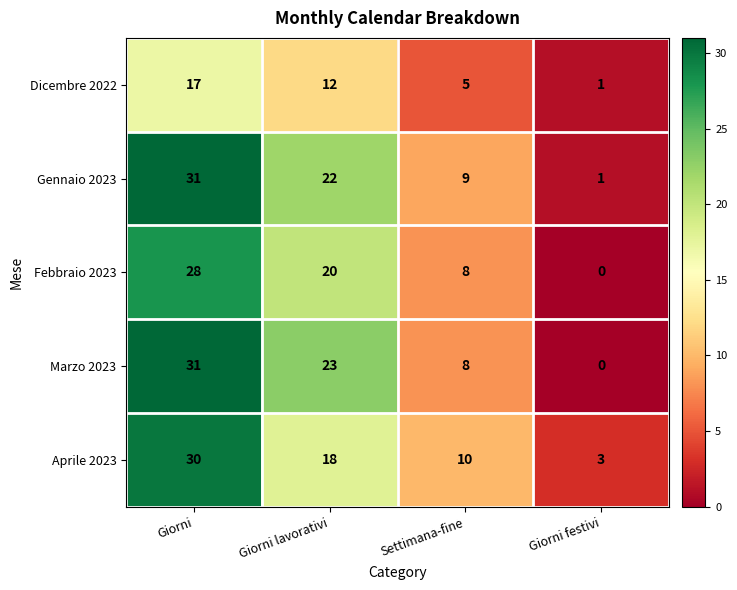

Which label corresponds to the smallest value in the chart?

Giorni festivi